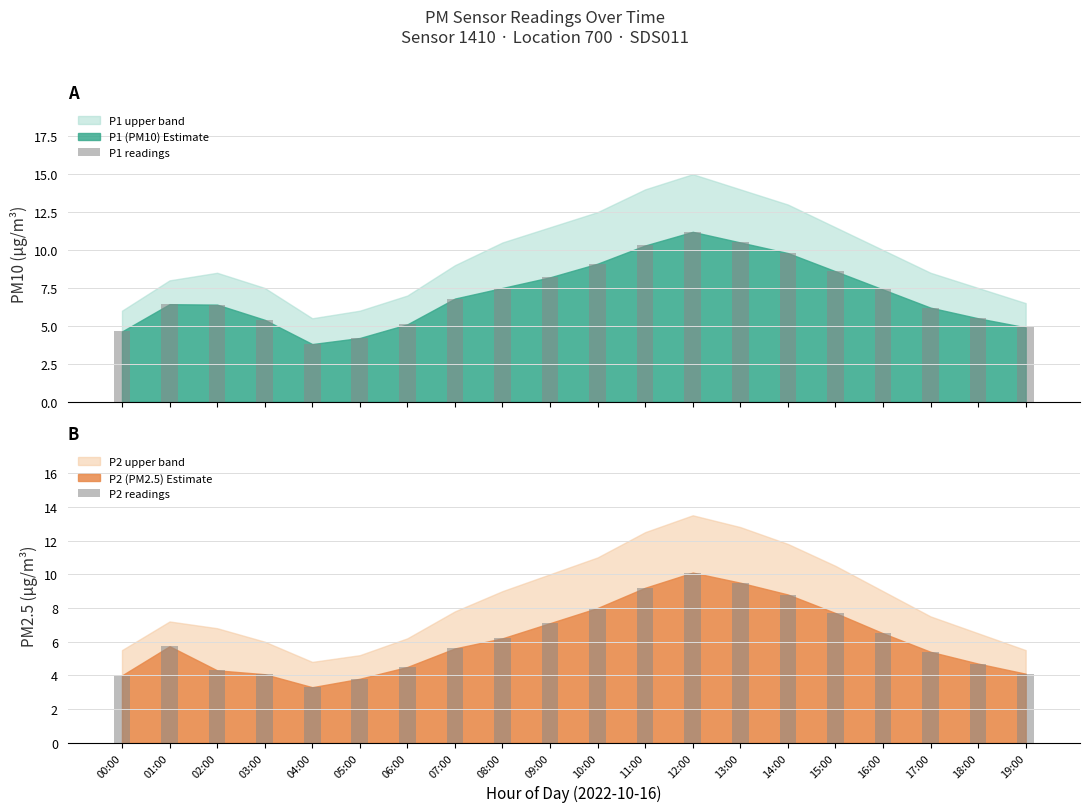

How many values in the P1 readings series are below 6?

7